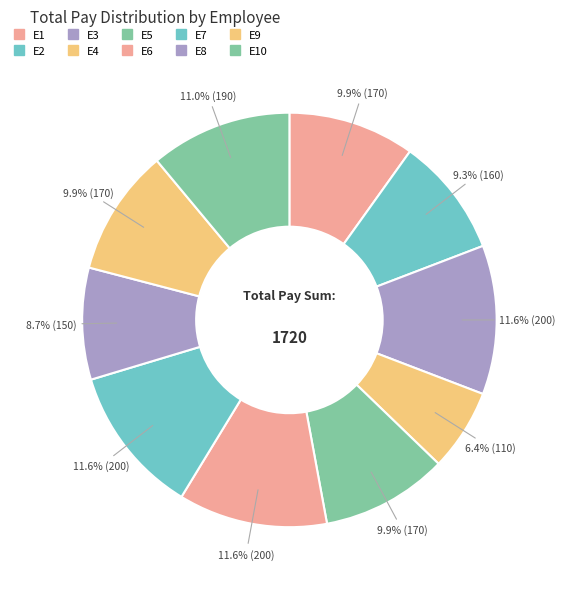

How many slices are in this pie chart?

10